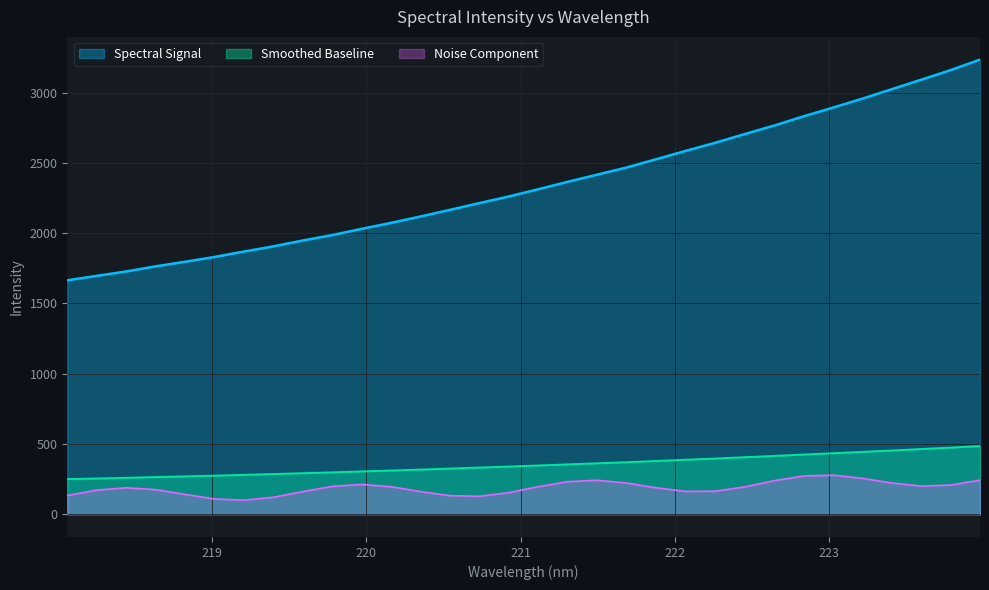

List the labels in order of value, largest first.

223.9802, 223.7895, 223.5987, 223.408, 223.2172, 223.0264, 222.8355, 222.6447, 222.4538, 222.263, 222.0721, 221.8812, 221.6902, 221.4993, 221.3083, 221.1174, 220.9264, 220.7354, 220.5444, 220.3533, 220.1623, 219.9712, 219.7801, 219.589, 219.3979, 219.2067, 219.0156, 218.8244, 218.6332, 218.442, 218.2508, 218.0596